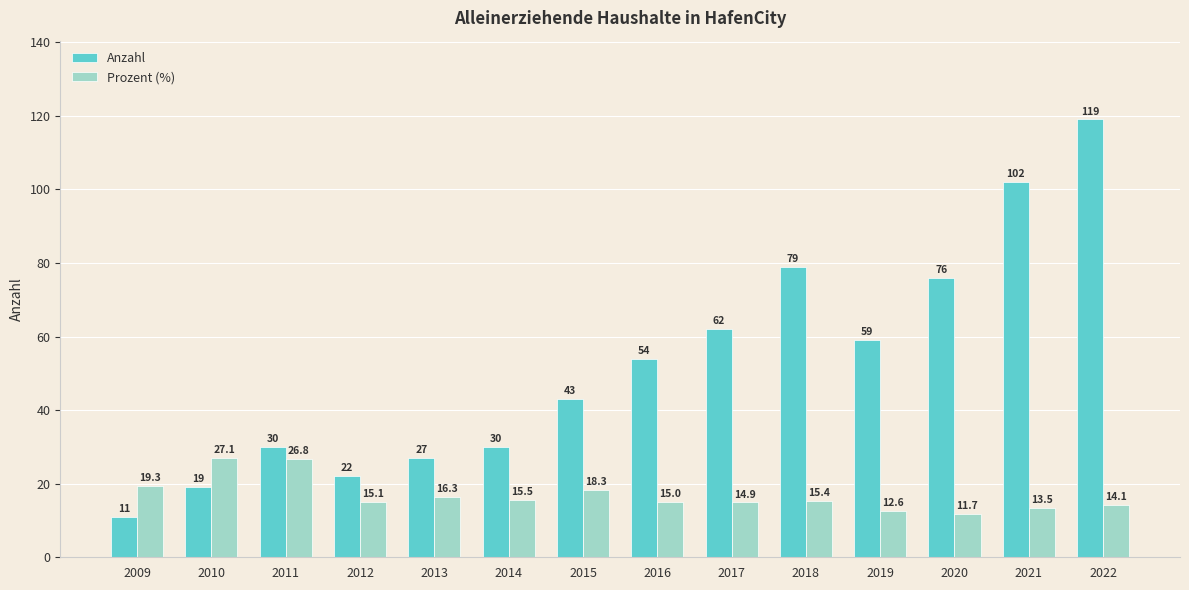

The Prozent (%) series shows 4.5 at 2014. True or false?

False